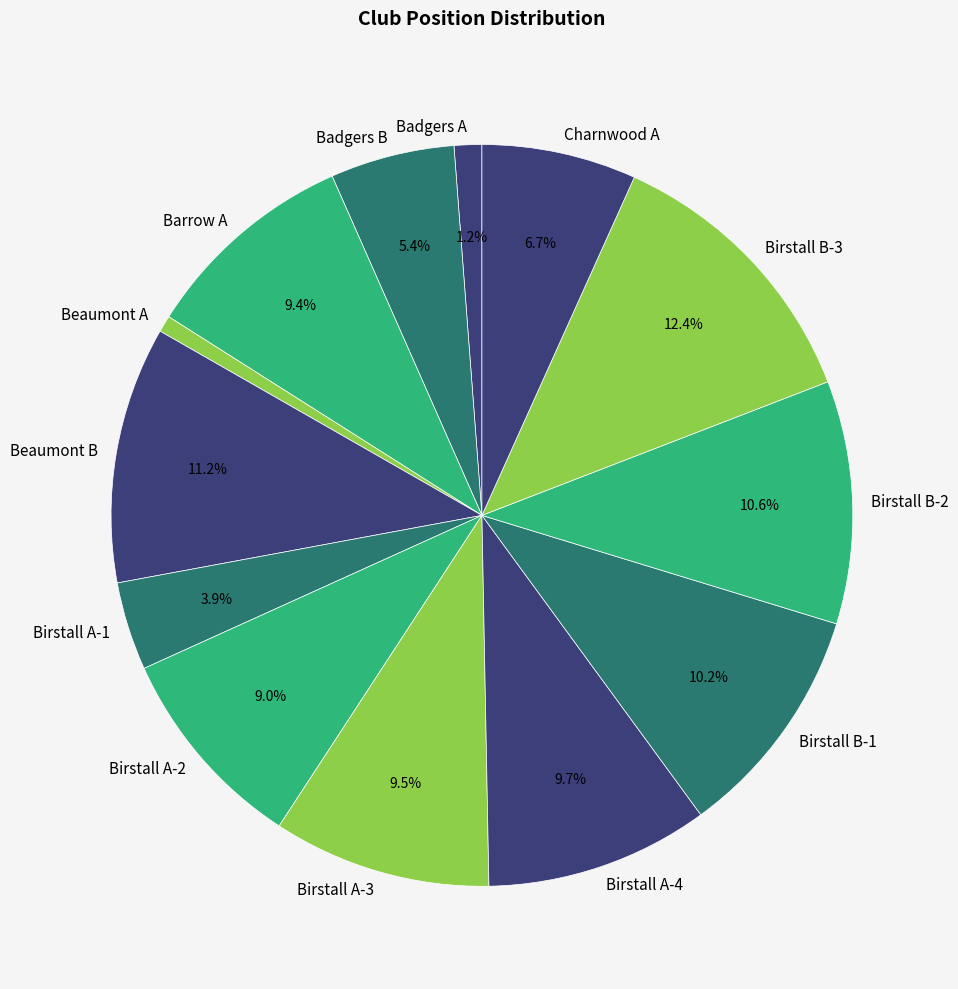

What is the largest slice in the pie chart?

Birstall B-3